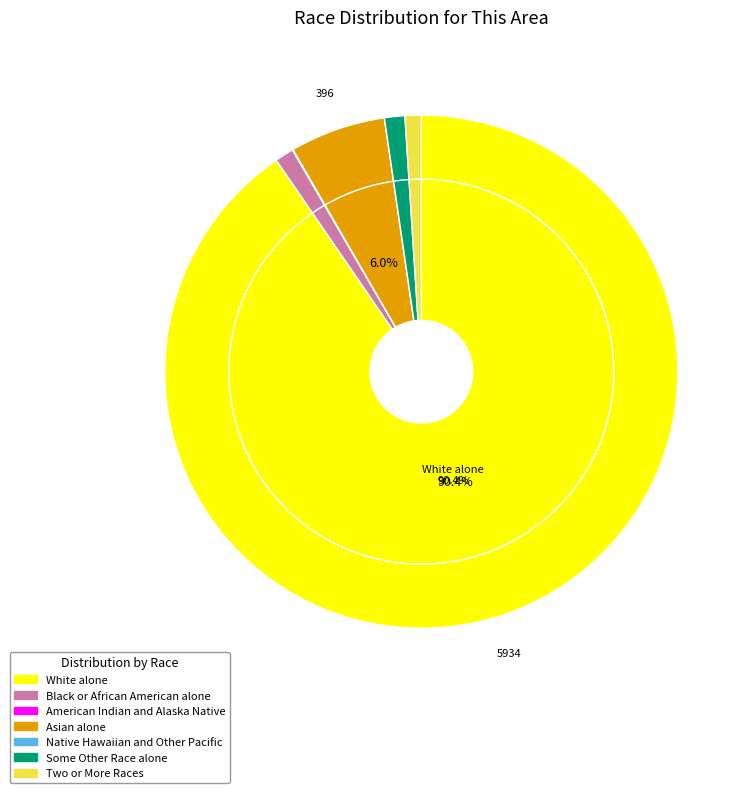

How many segments does this pie chart have?

7